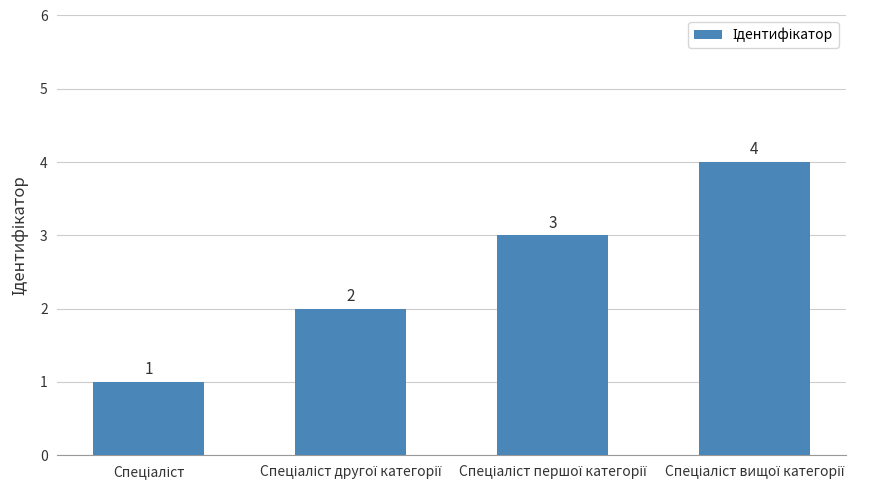

Count the values in the range 2 to 4.

3